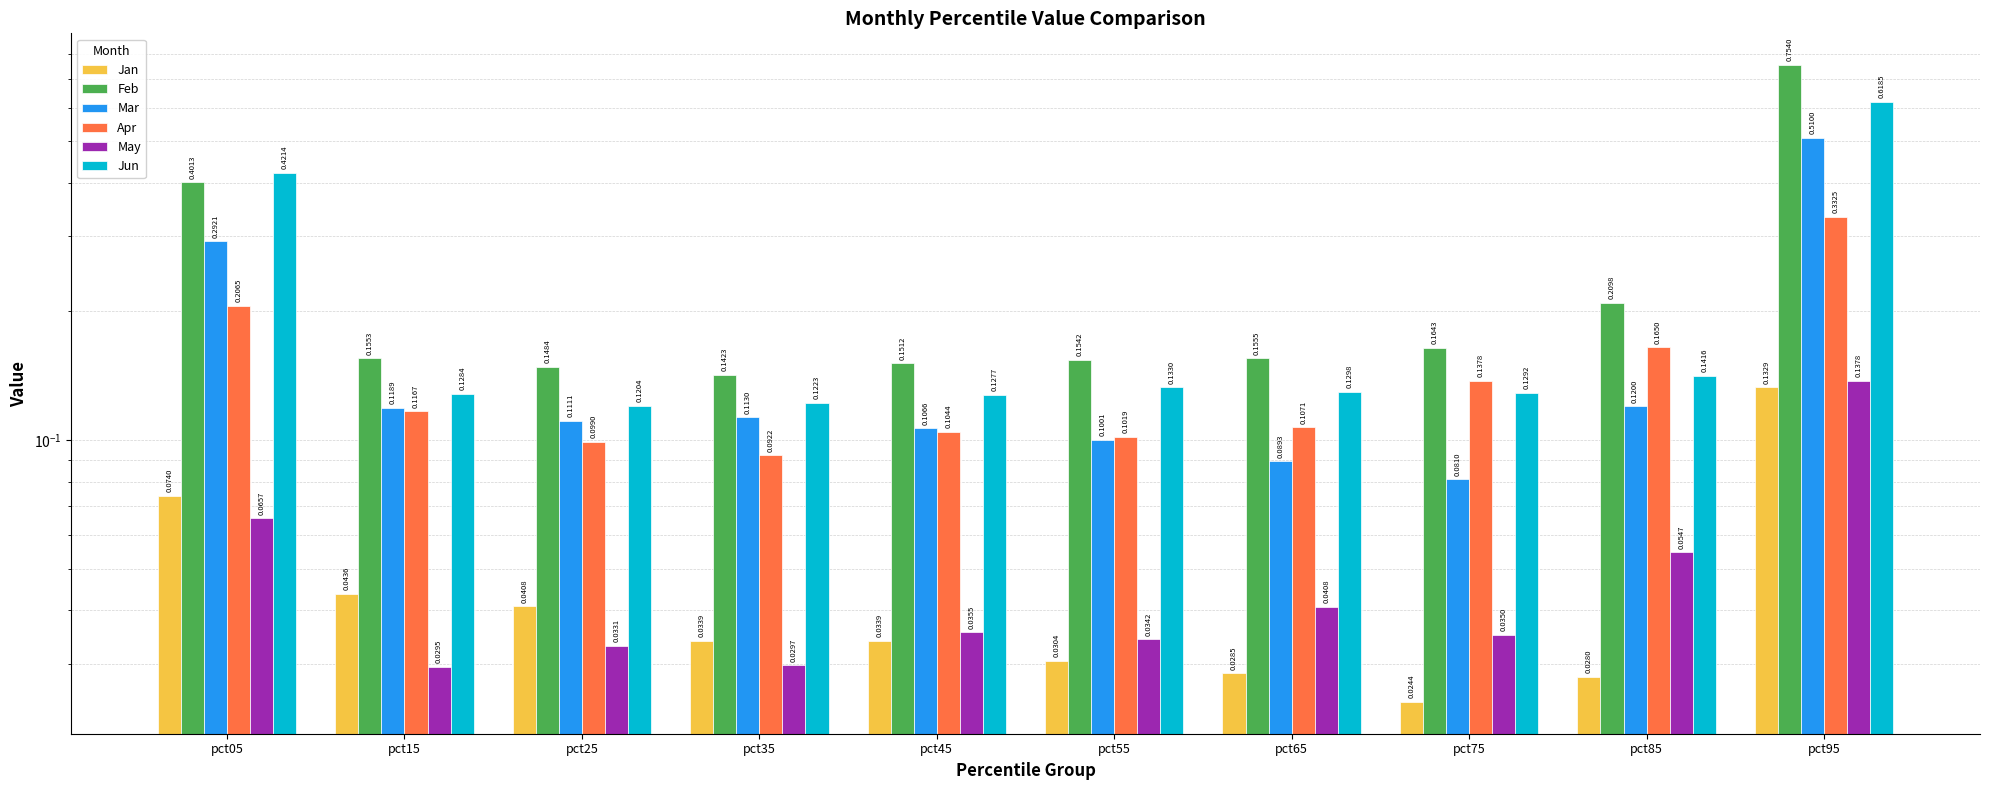

At how many categories does at least one series exceed 0?

10